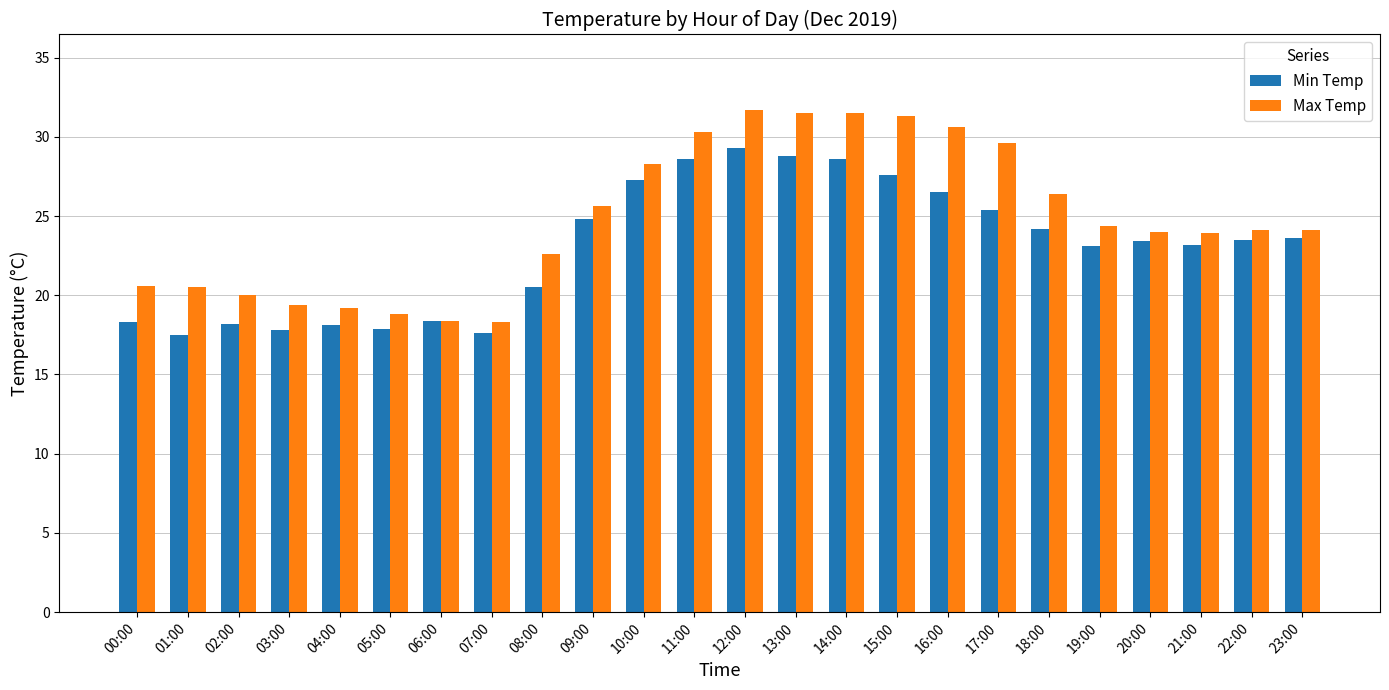

Count the number of categories in the chart.

24